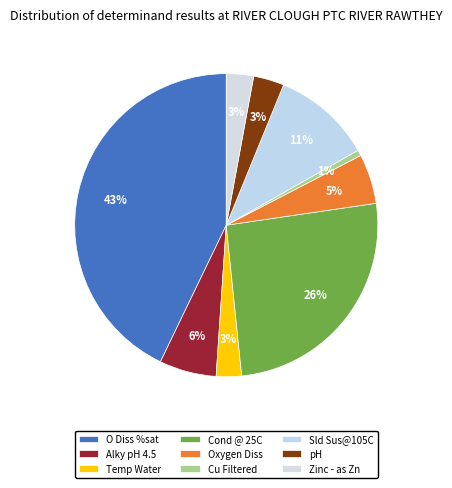

To the nearest percent, what percentage of the pie is Cond @ 25C?

26%